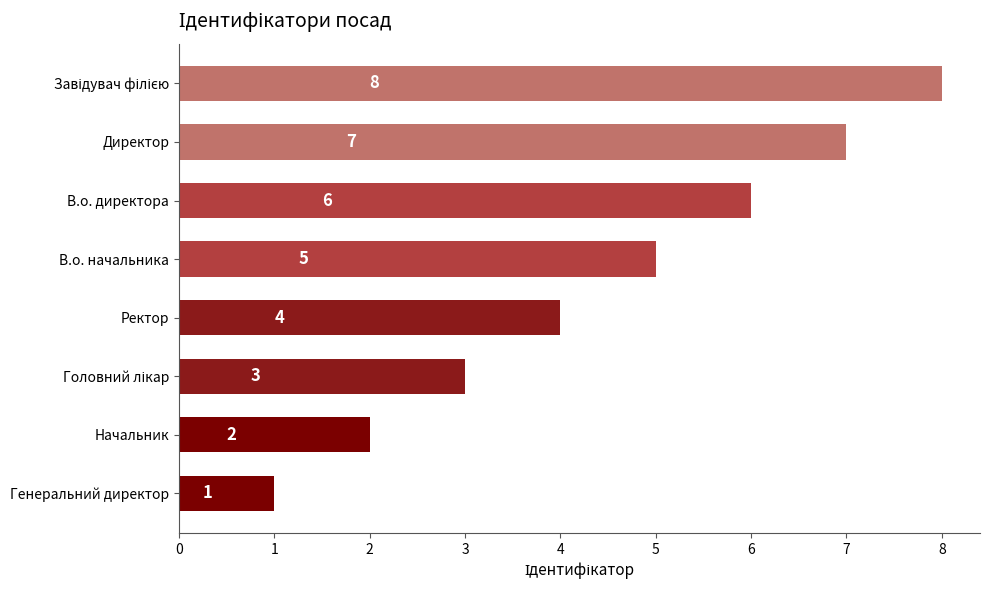

True or false: the data shows 10 at Директор.

False